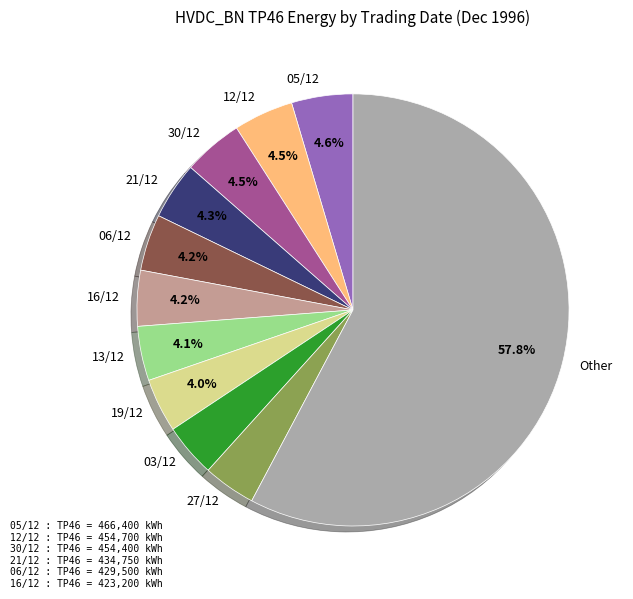

Combined, do 12/12 and Other account for over 50%?

Yes